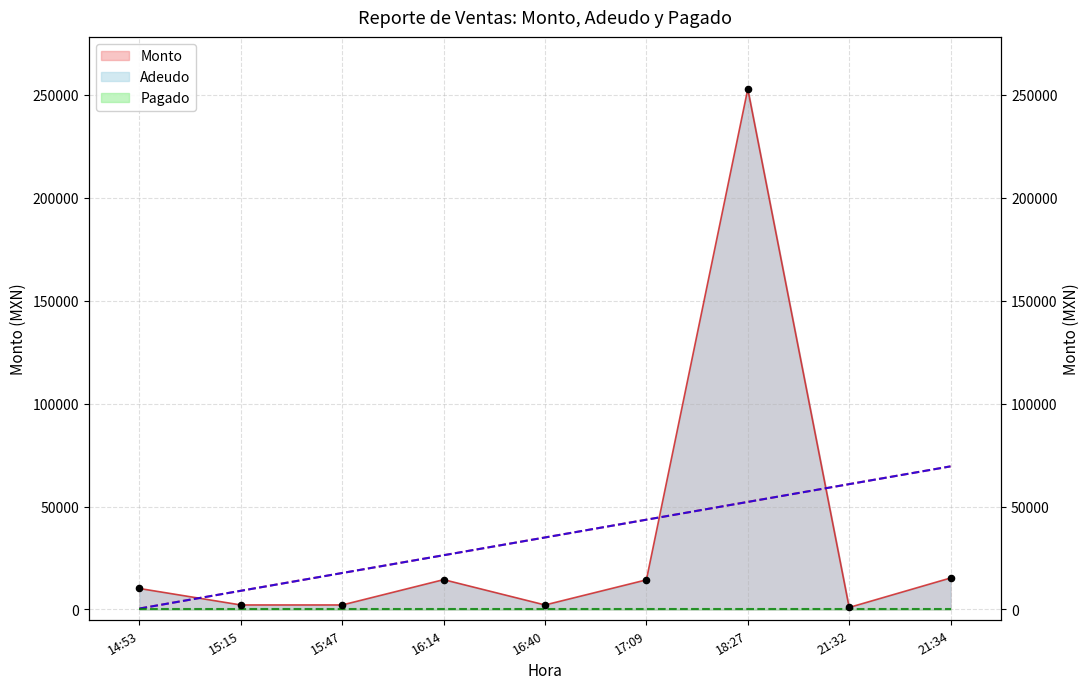

At how many categories does at least one series exceed 205842?

1